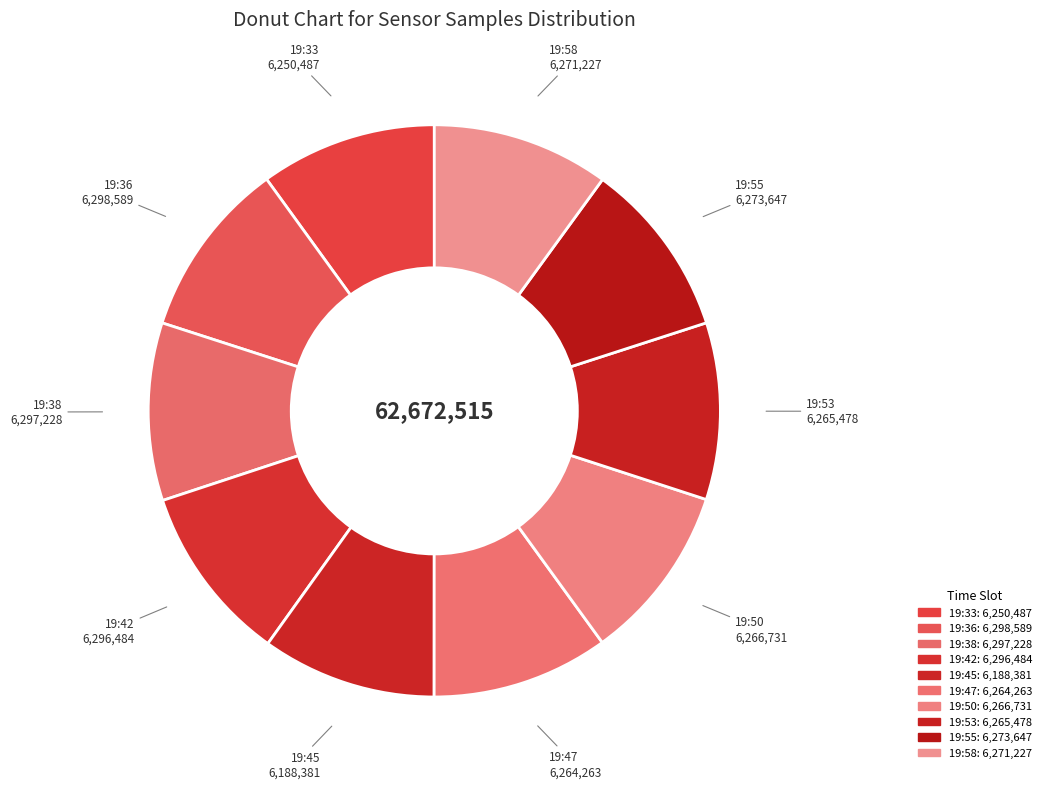

What is the largest slice in the pie chart?

19:36